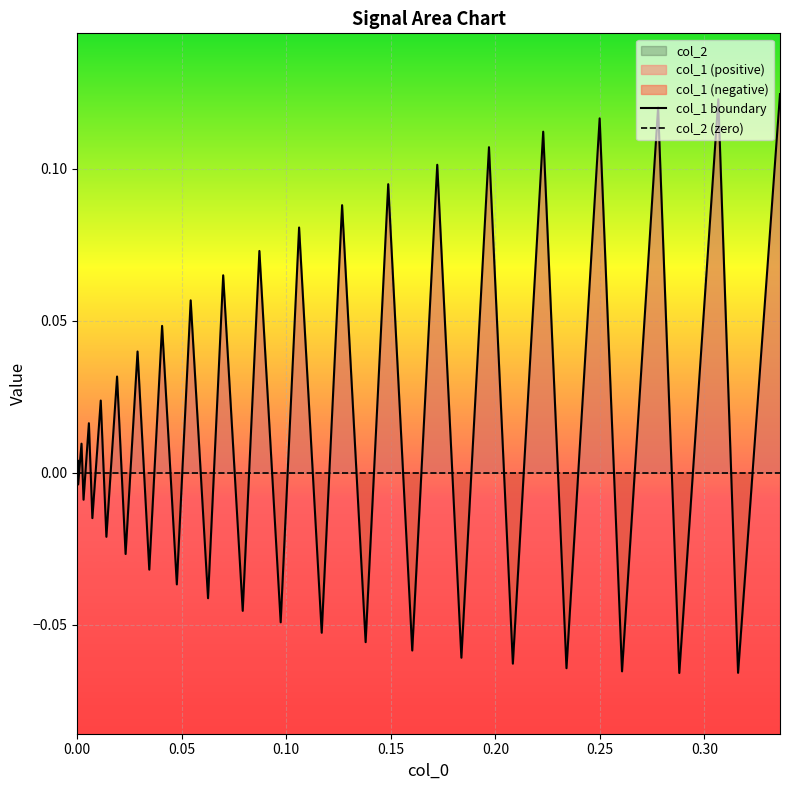

Is it true that col_2 (zero) equals 0.0 at 0.15?

True